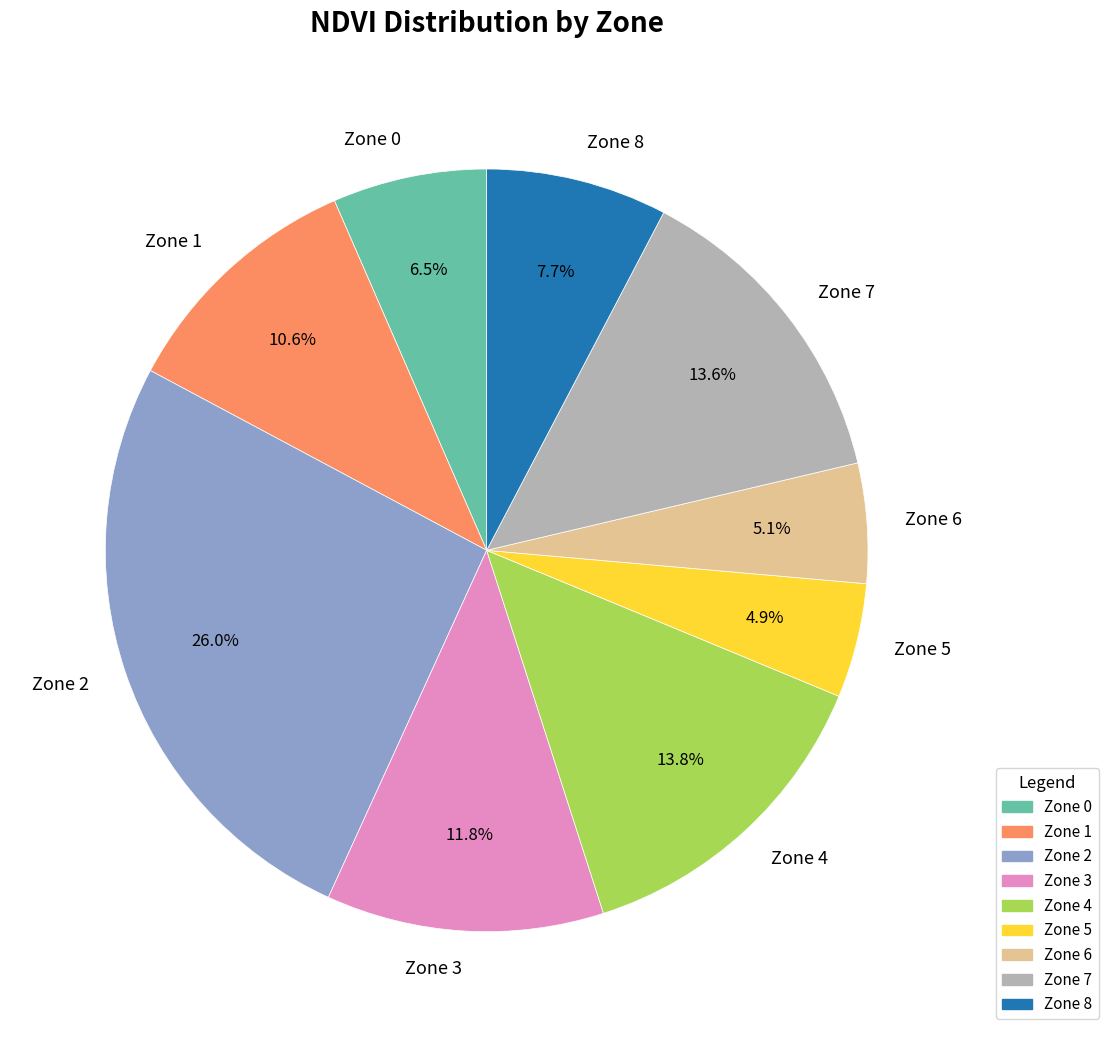

Which has a higher value, Zone 2 or Zone 3?

Zone 2